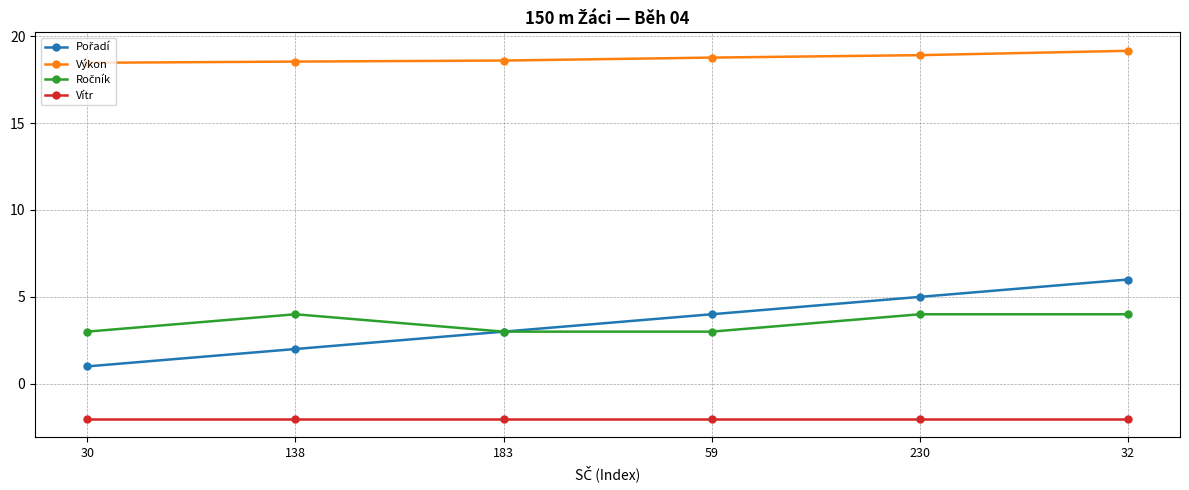

True or false: Výkon has a value of 18.8 at 59.

True